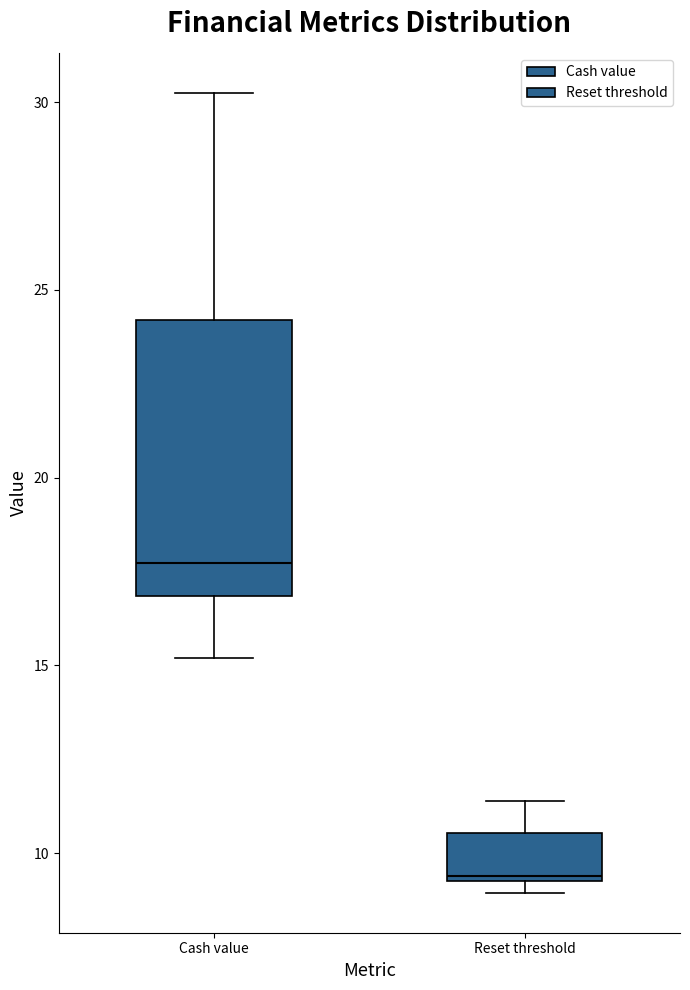

Comparing the boxes themselves (not the whiskers), which one is the tallest?

Cash value